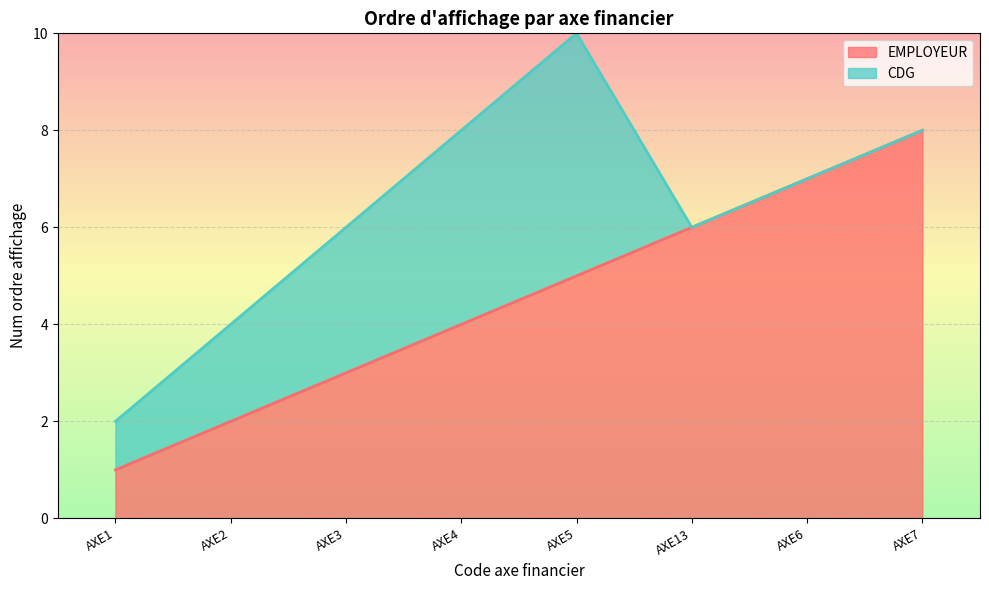

At which label does the data first exceed 5?

AXE13